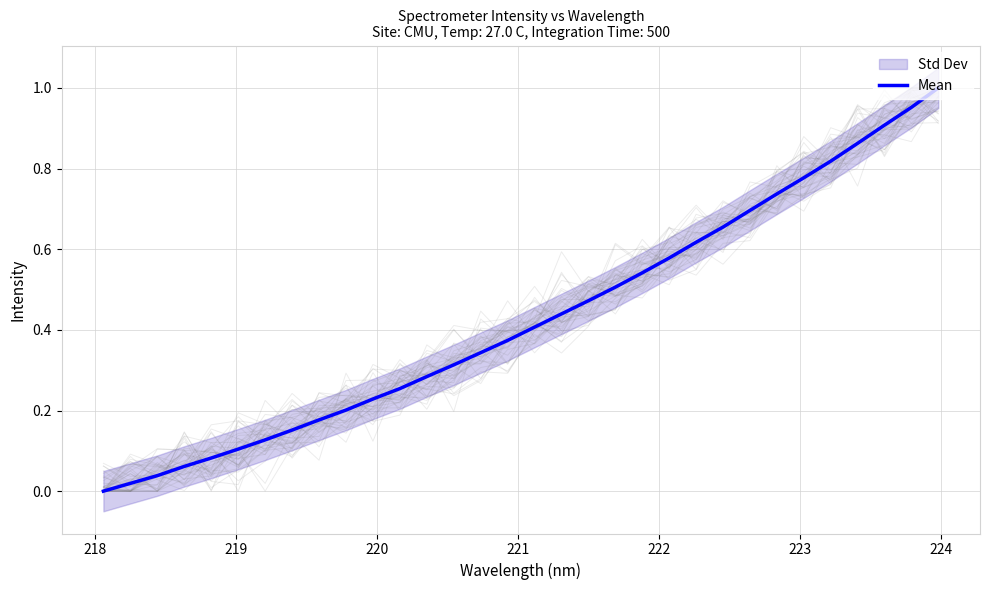

What is the maximum value shown in the chart?

1.0